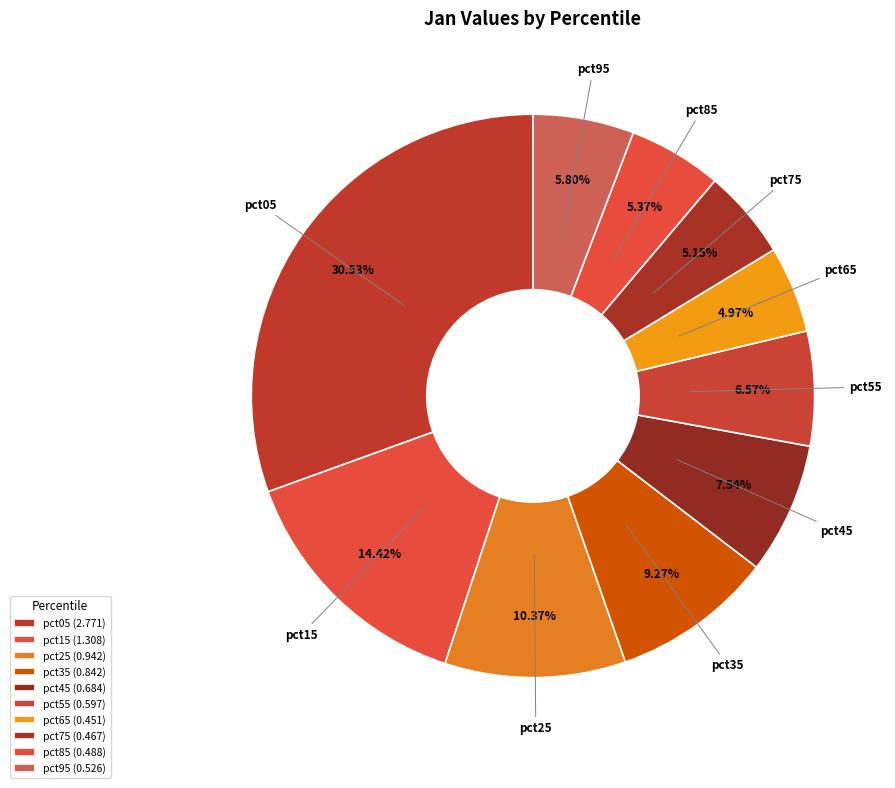

How many segments does this pie chart have?

10